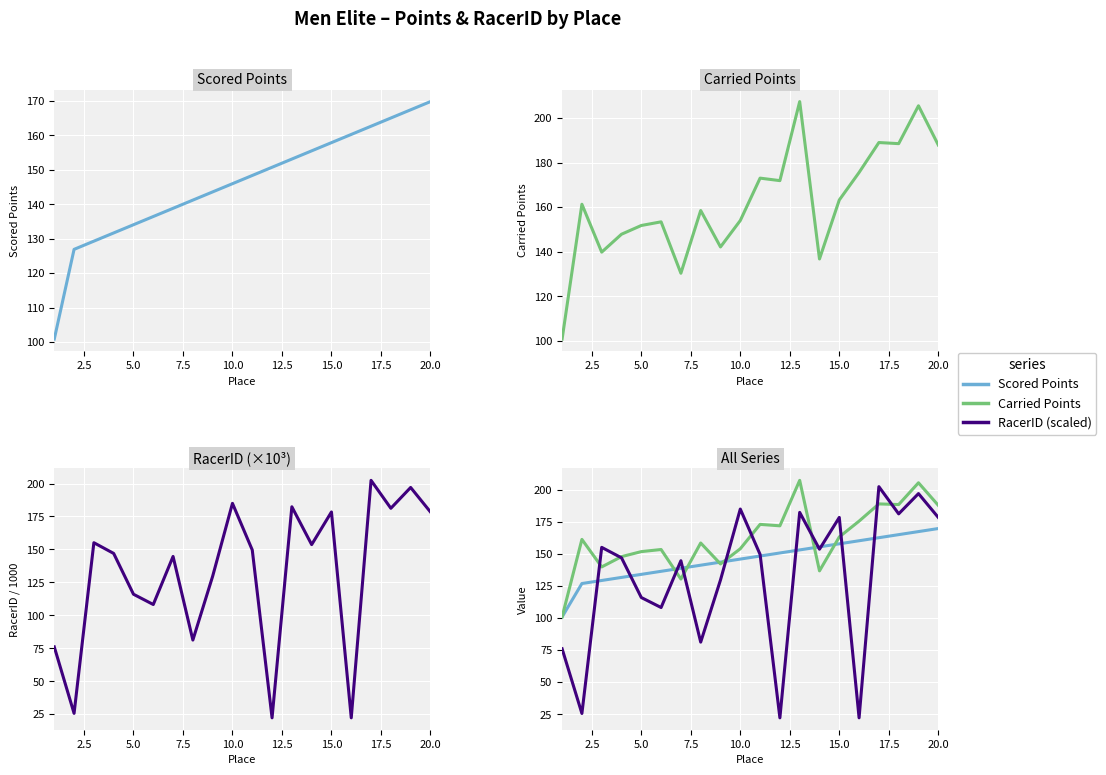

After their last crossing, which series has the higher values: Carried Points or RacerID (scaled)?

Carried Points